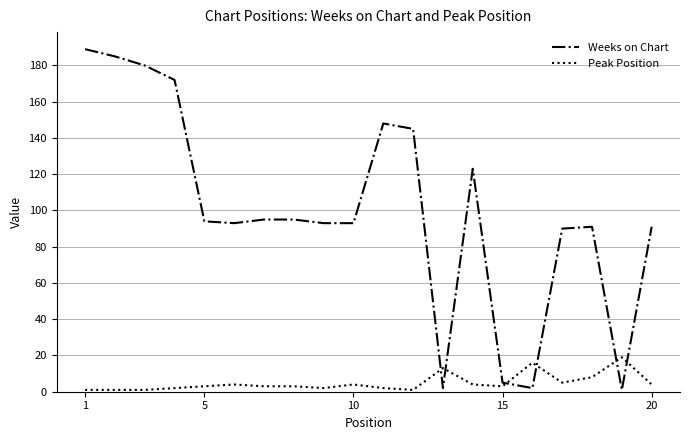

What is the highest value of the Peak Position series?

19